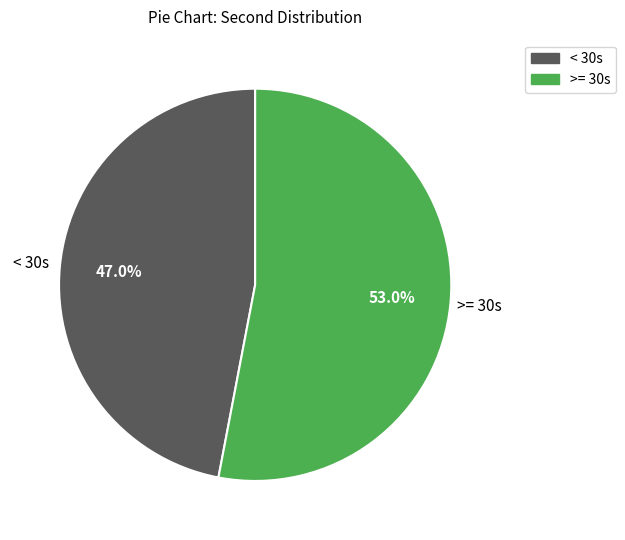

Does any single category account for the majority?

Yes